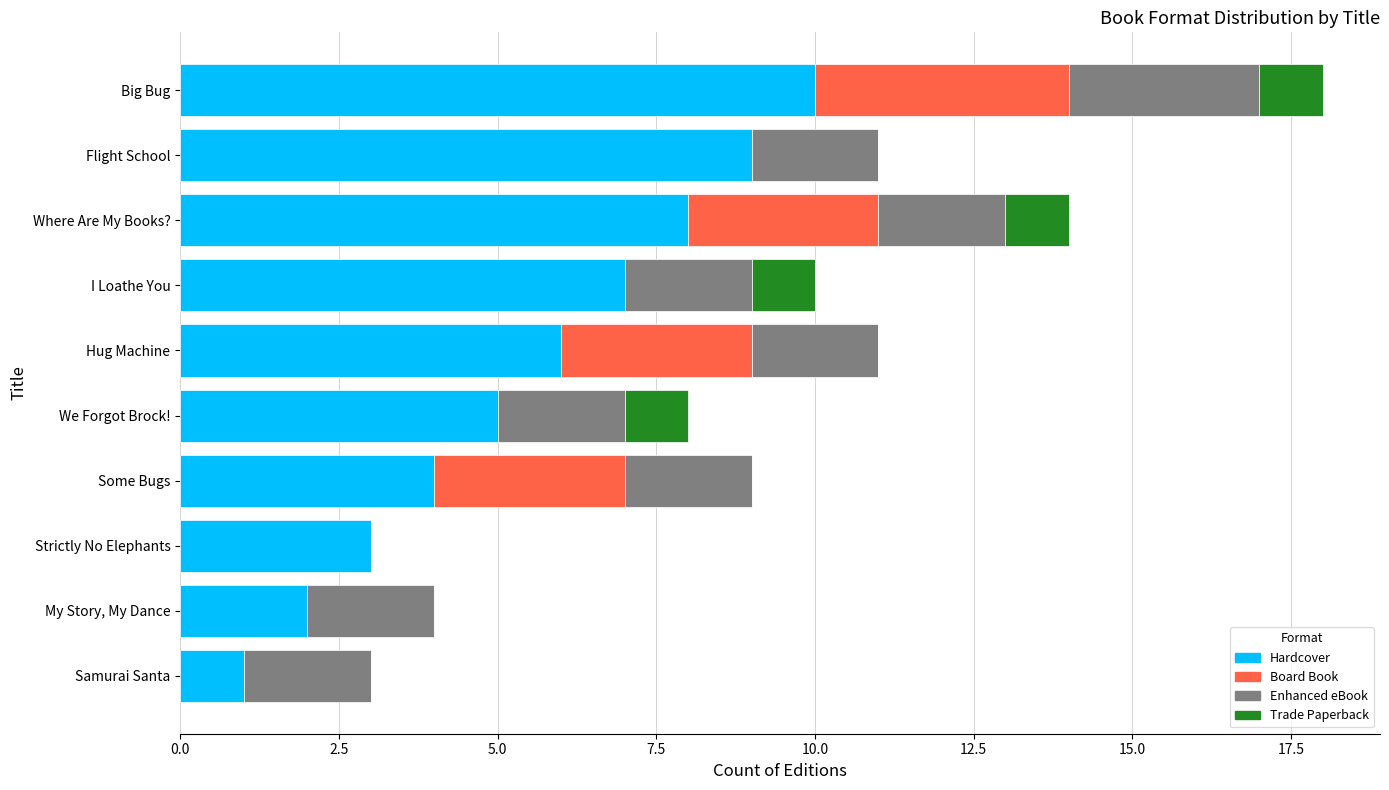

The value of Hardcover at I Loathe You is 12. True or false?

False